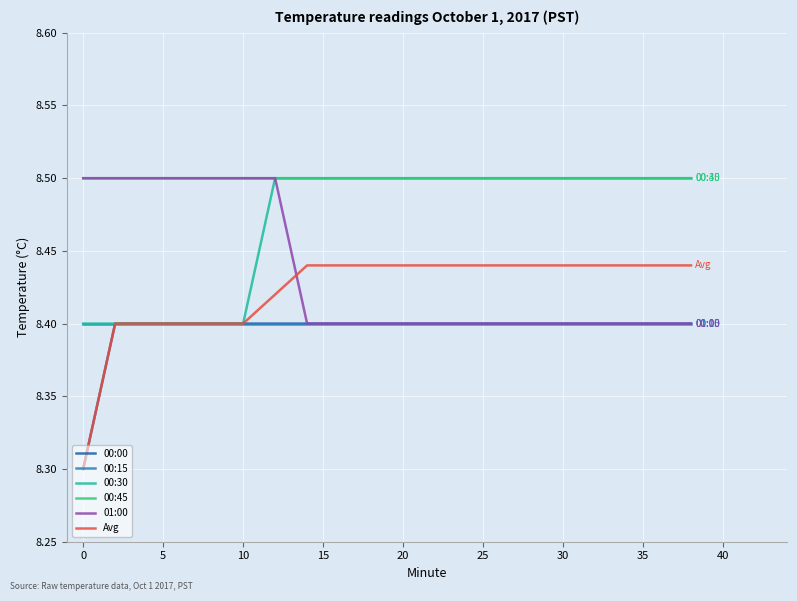

Which series has the largest range (max minus min)?

Avg